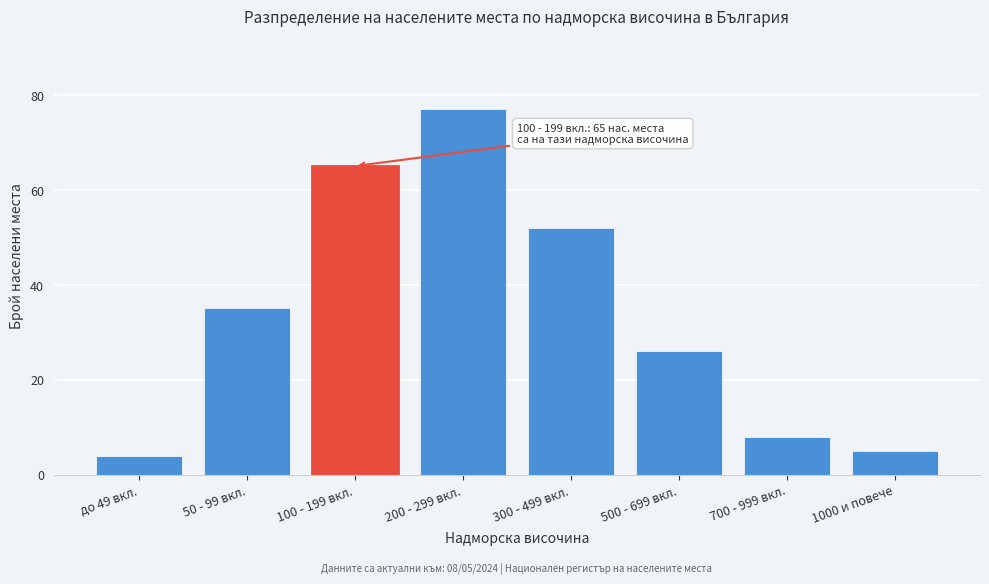

Reading right to left, list all the values displayed in this chart.

5	8	26	52	77	65	35	4